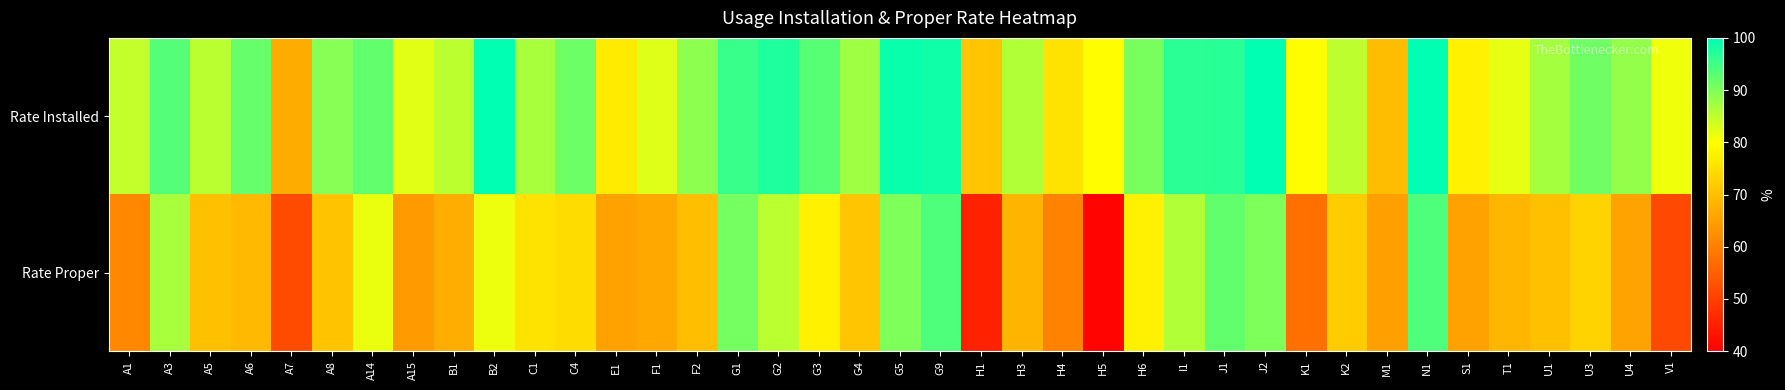

What is the spread (max minus min) of values at F1?

15.9